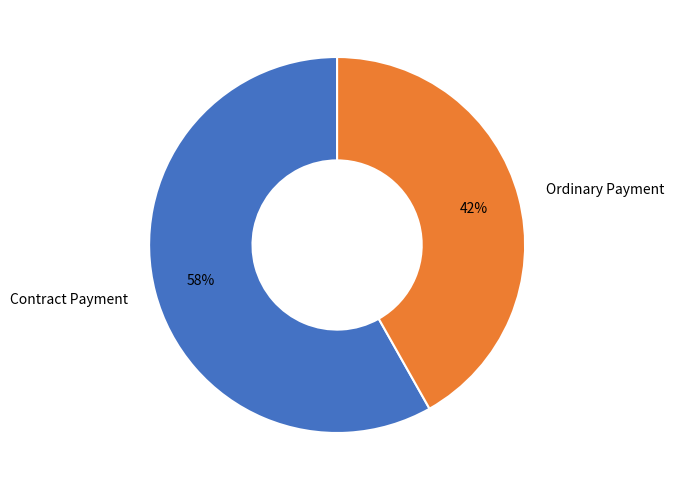

How many segments does this pie chart have?

2